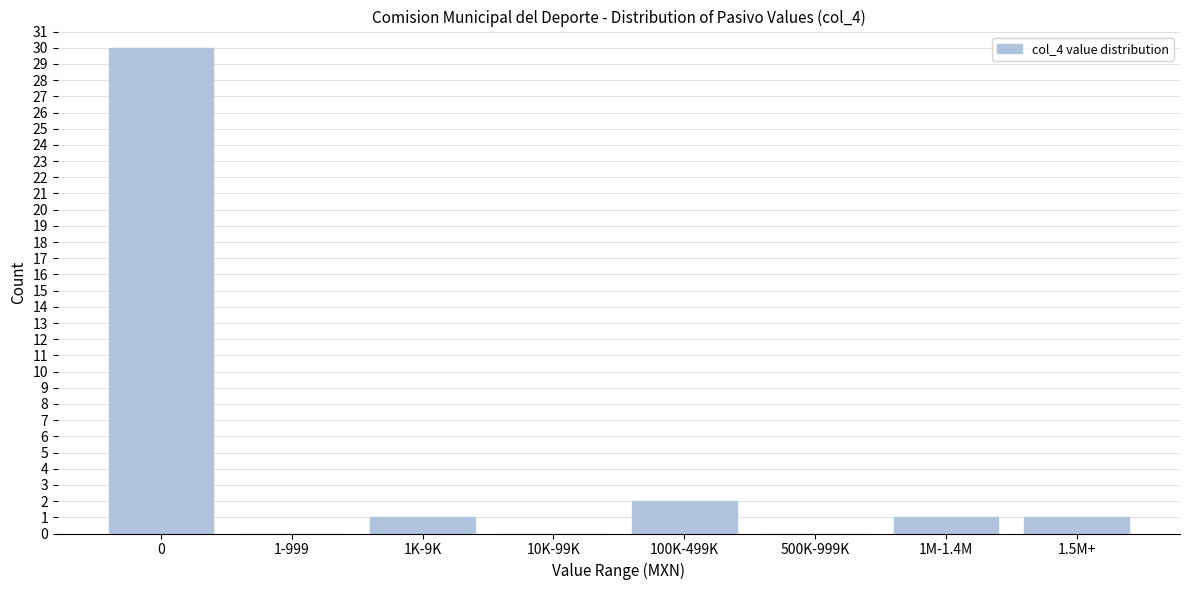

Reading right to left, extract all data points from this chart.

1.5M+=1	1M-1.4M=1	500K-999K=0	100K-499K=2	10K-99K=0	1K-9K=1	1-999=0	0=30